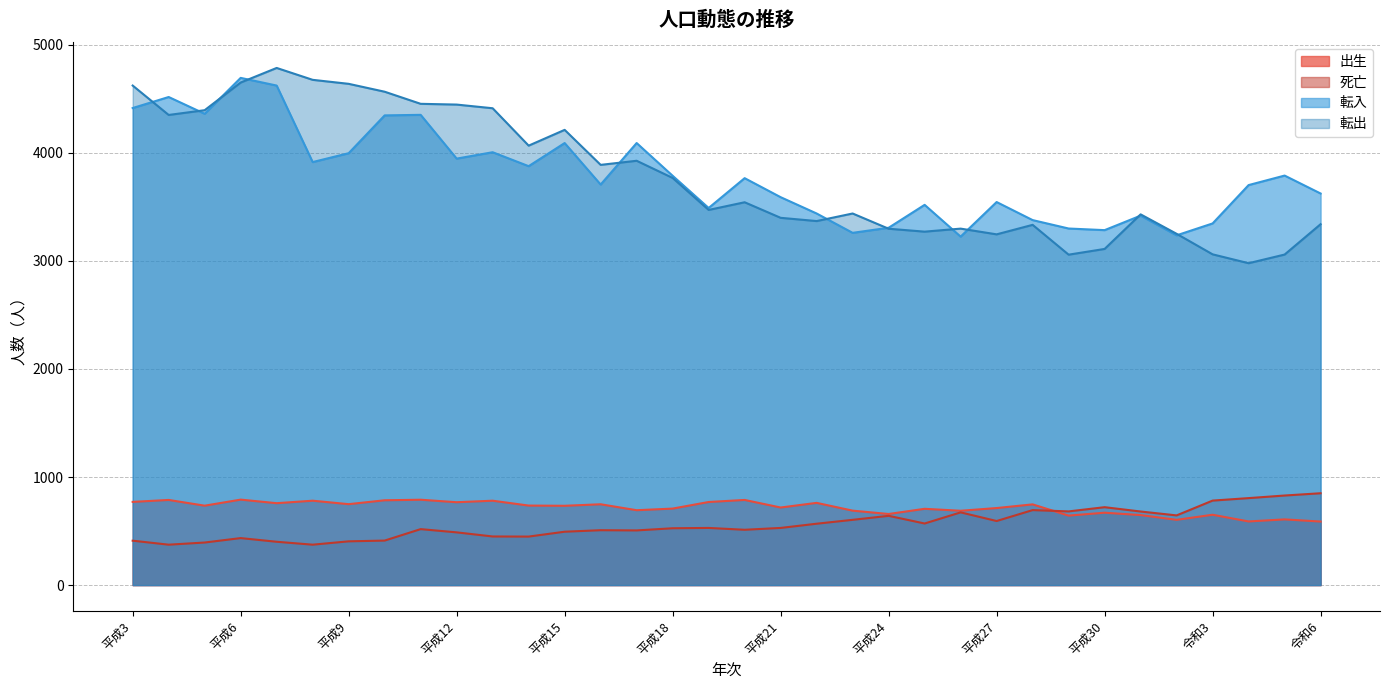

At which label is 死亡 closest to 612?

平成23